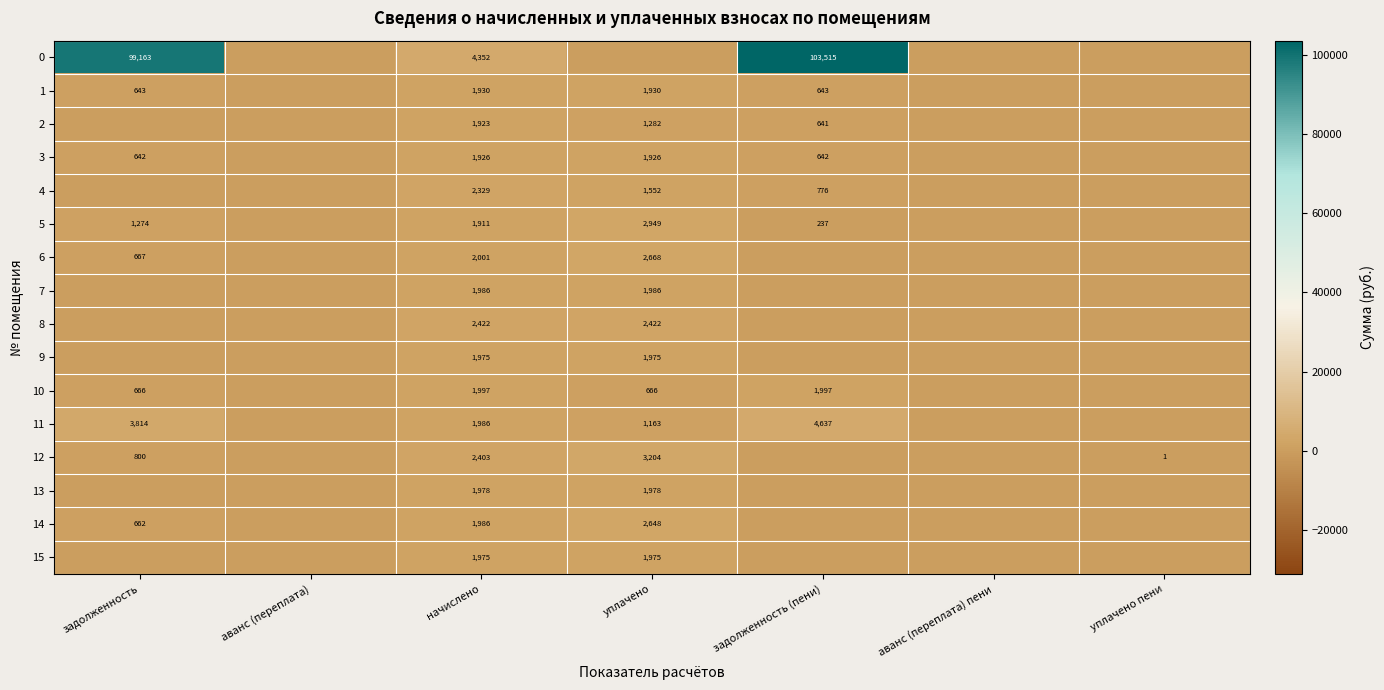

What is the difference between the highest and lowest values at задолженность?

99162.9